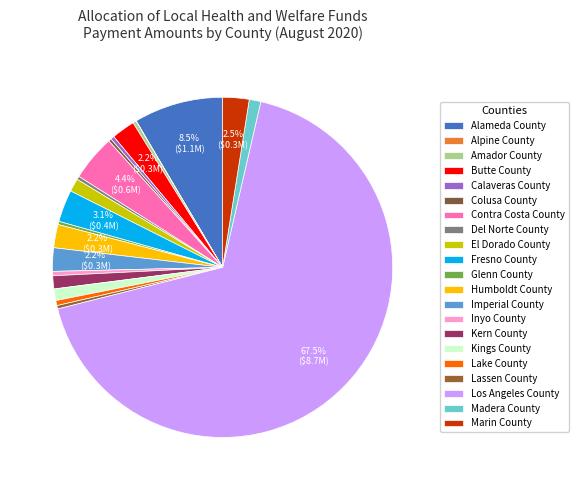

What is the majority slice?

Los Angeles County